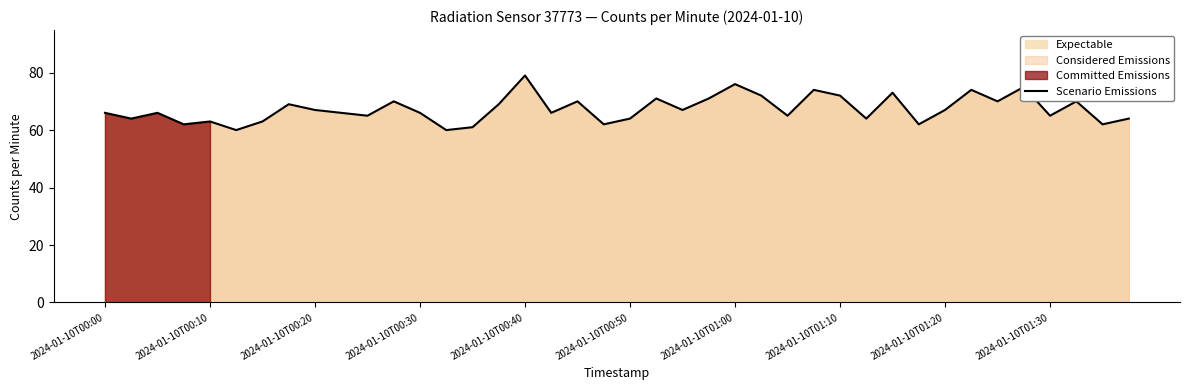

True or false: Scenario Emissions has a value of 133 at 2024-01-10T00:40.

False